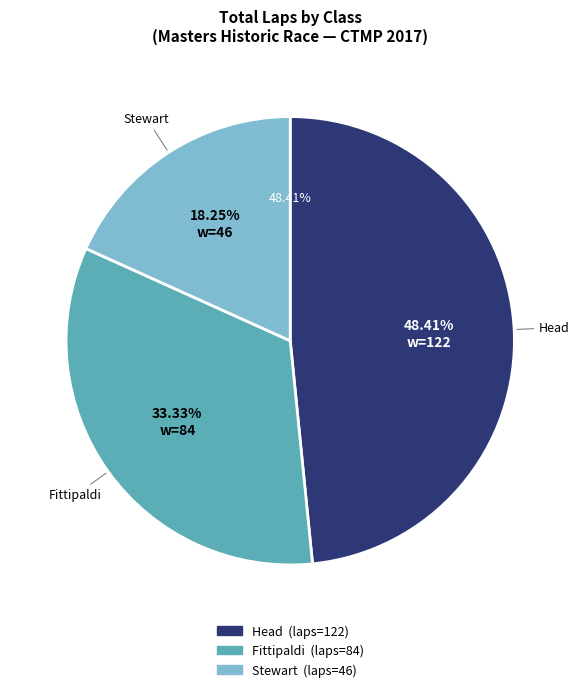

Is it true that 10 is 1% of the pie?

False